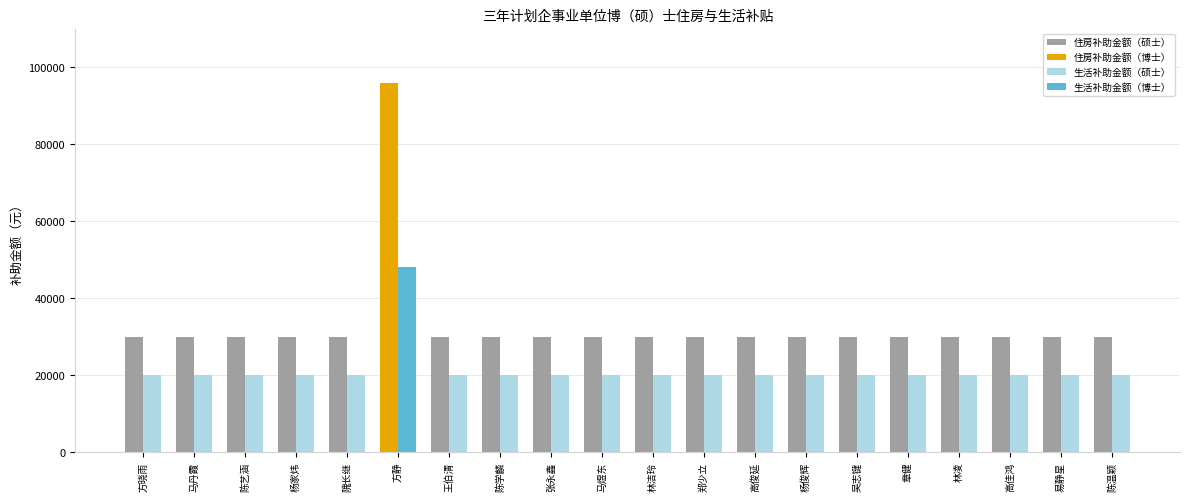

What is the minimum value shown in the chart?

20000